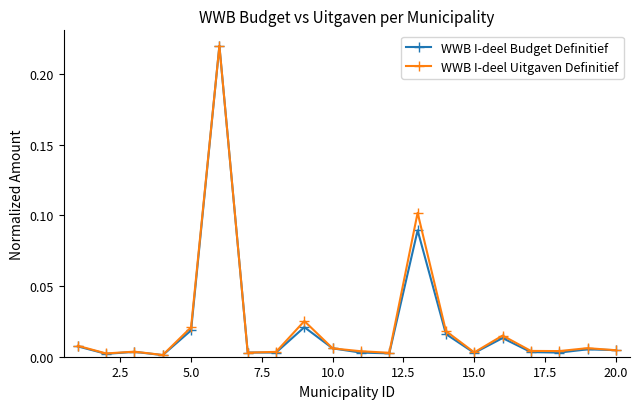

True or false: WWB I-deel Uitgaven Definitief has more than 1 interior local peaks.

True